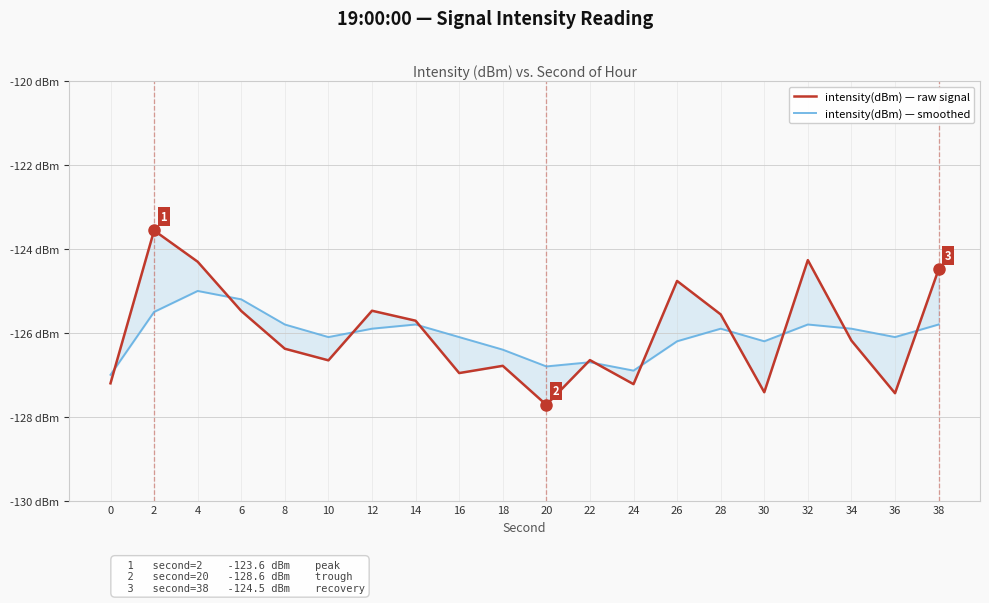

At which category is the sum across all series the highest?

2